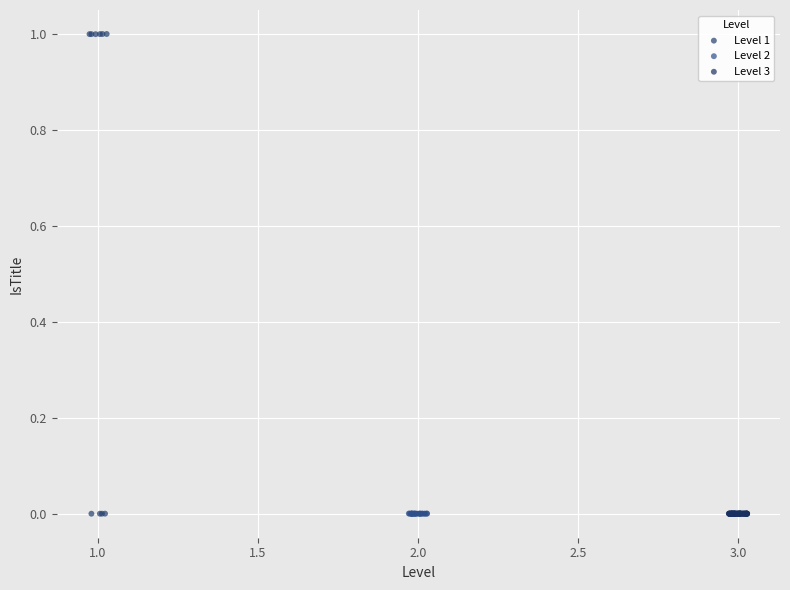

What are all the series names shown in the legend?

Level 1, Level 2, Level 3